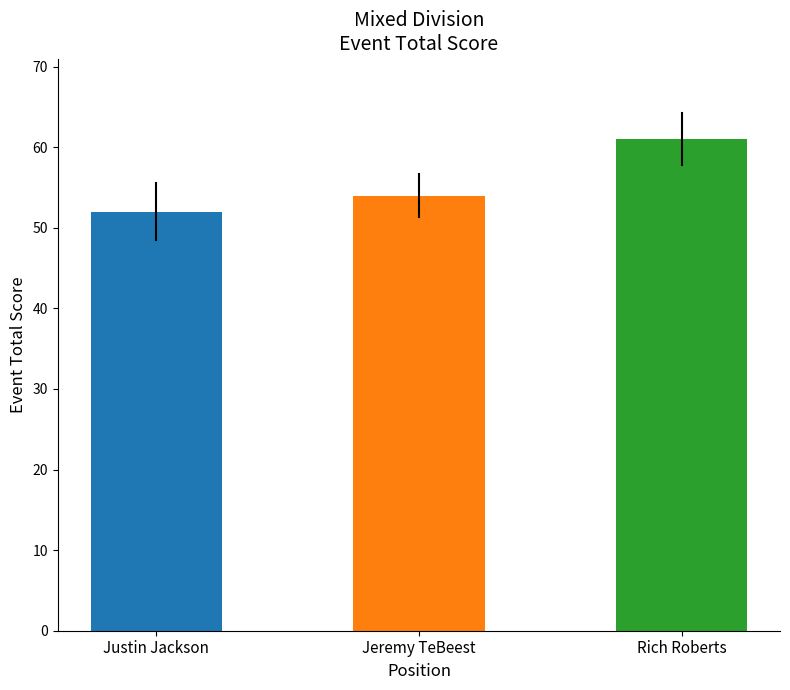

List the labels in order of value, largest first.

3, 2, 1